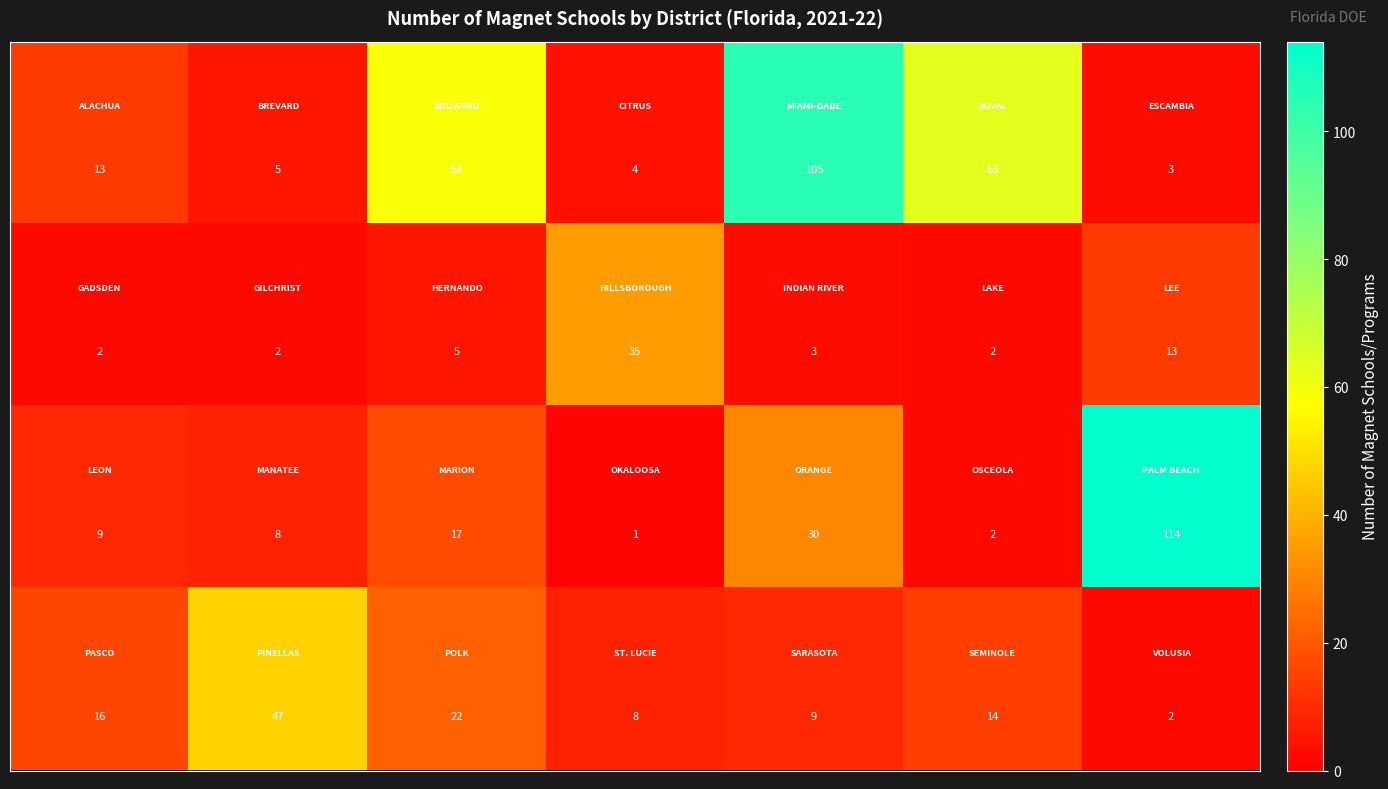

What is the greatest value displayed?

114